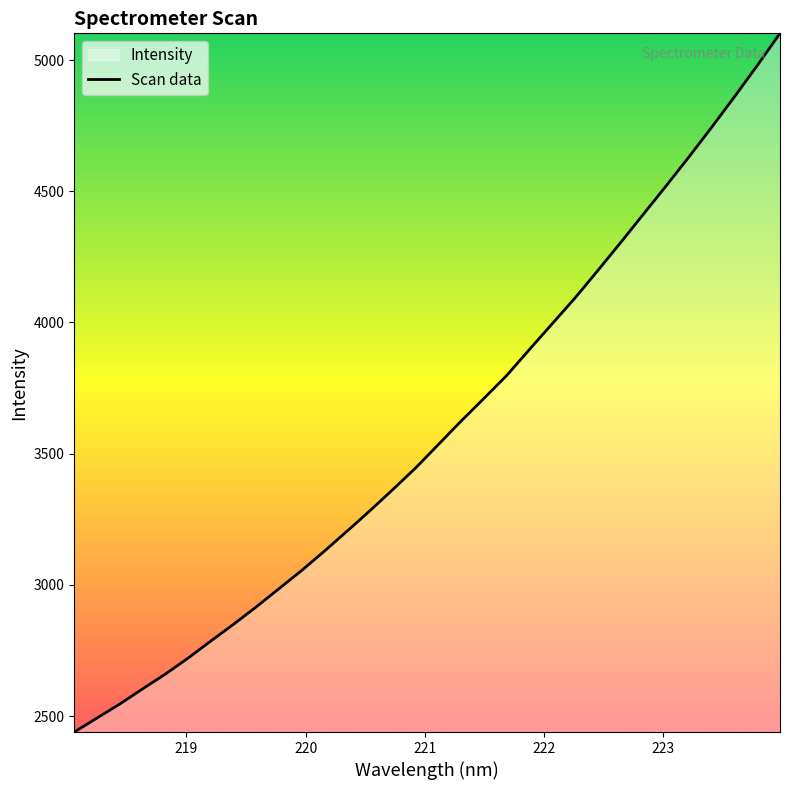

What is the average value?

3591.0